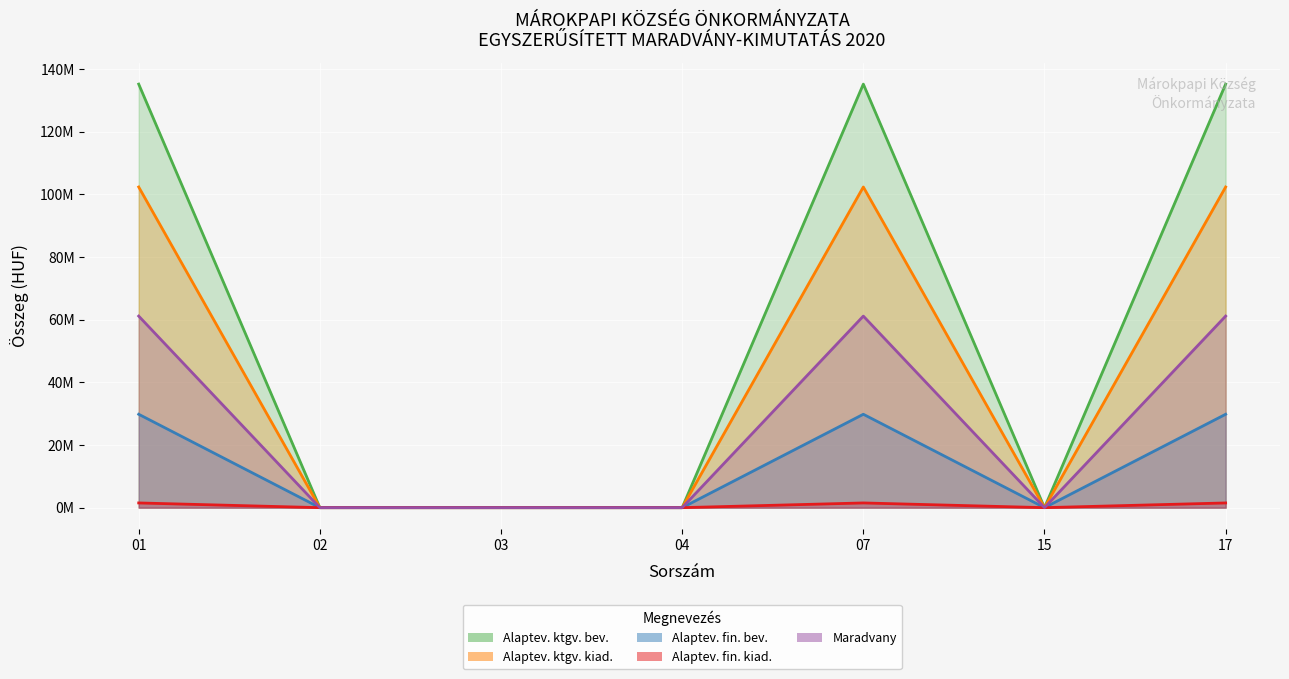

Which series changed the most between 03 and 04?

Alaptev. ktgv. bev.